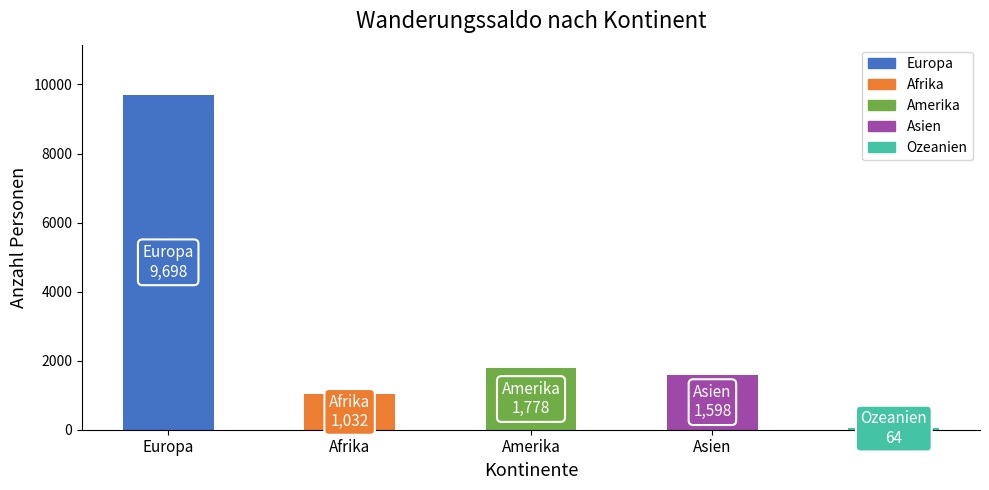

Does the chart contain stacked bars?

No